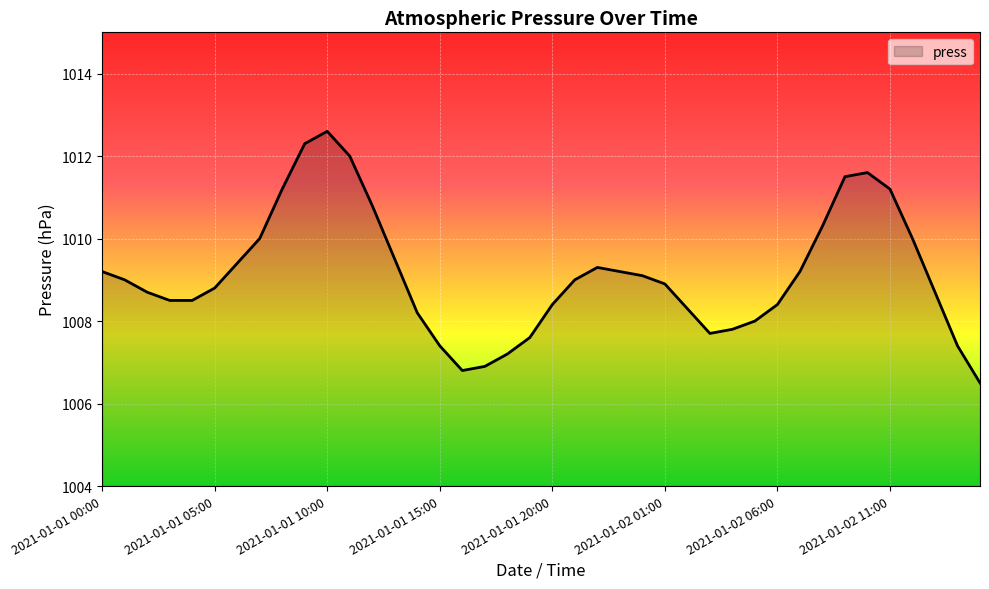

What is the difference between the maximum and minimum values?

6.1